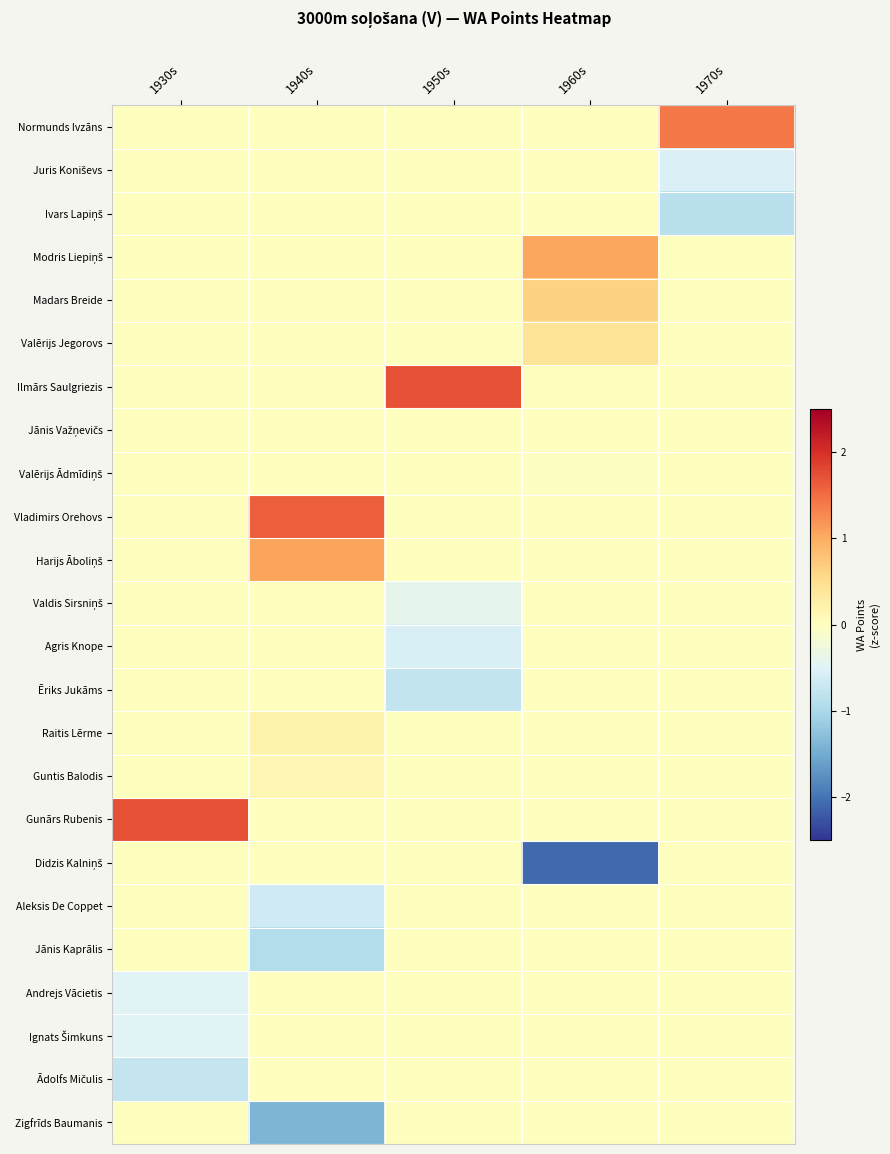

What is the minimum value shown in the chart?

-2.1